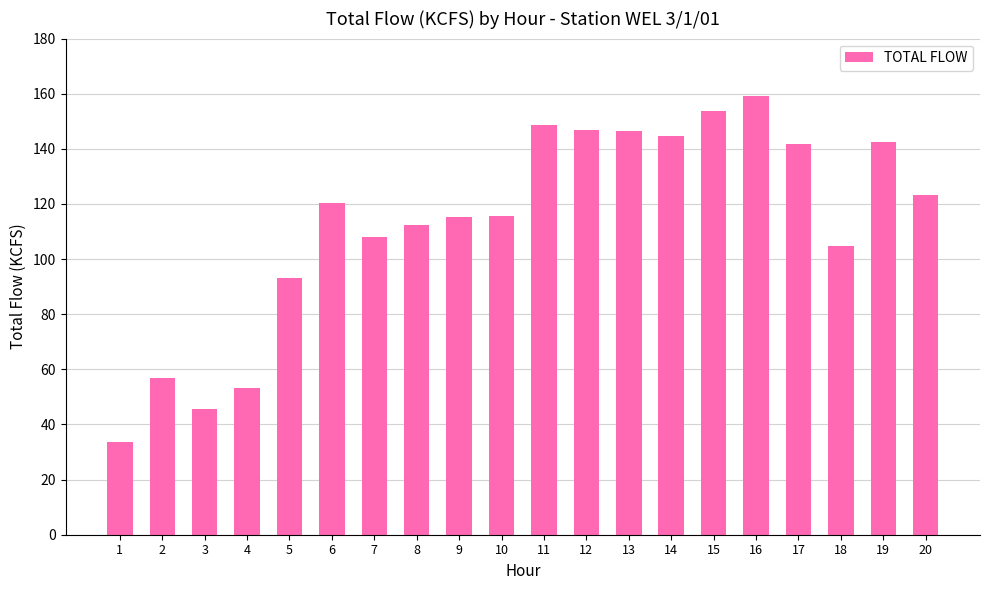

How many values exceed 120?

10